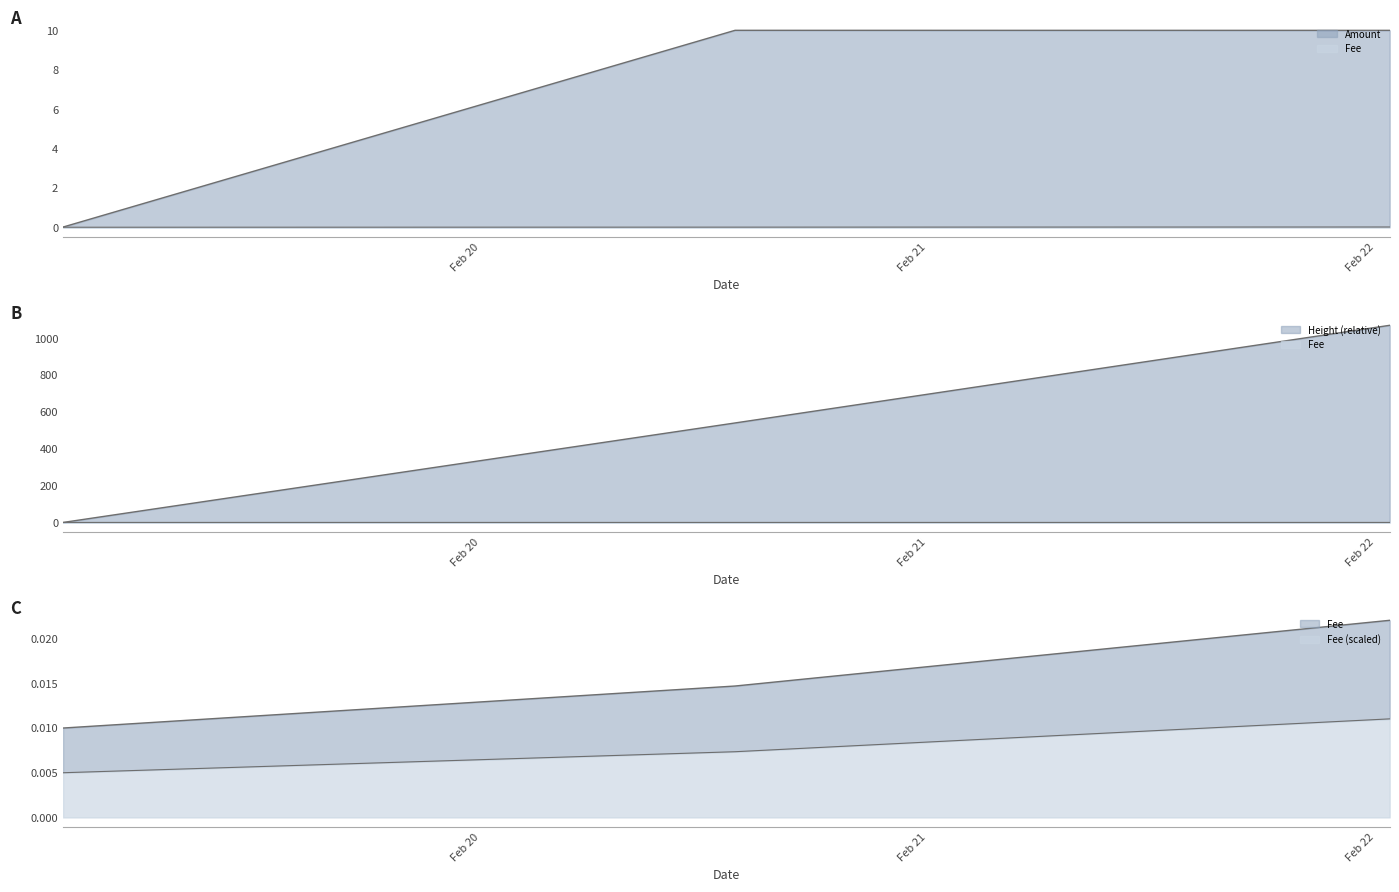

At which label is Amount closest to 5?

2022-02-19 01:38:02